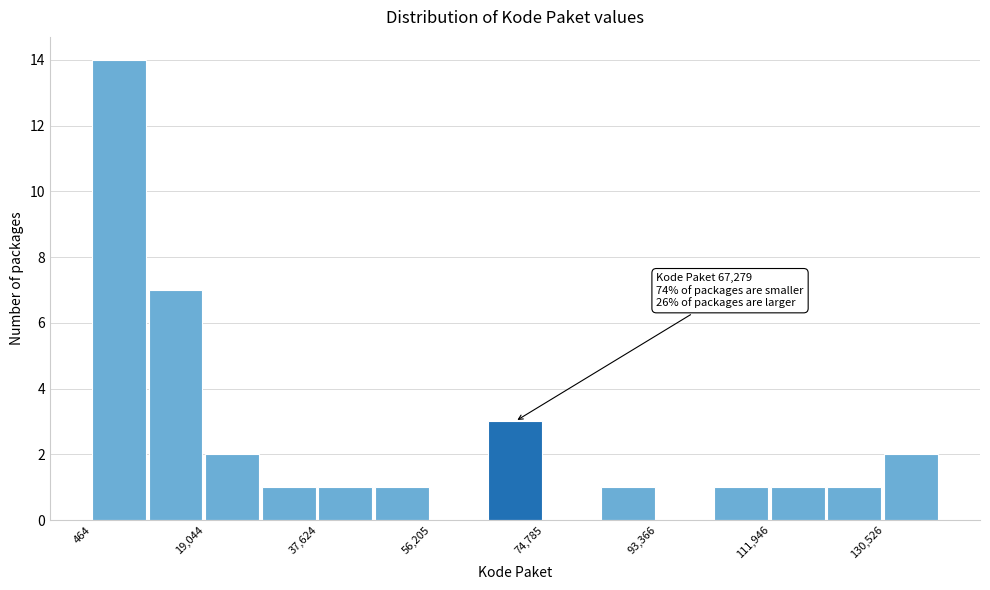

Over which range of the x-axis is the bar tallest?

0 to 10000